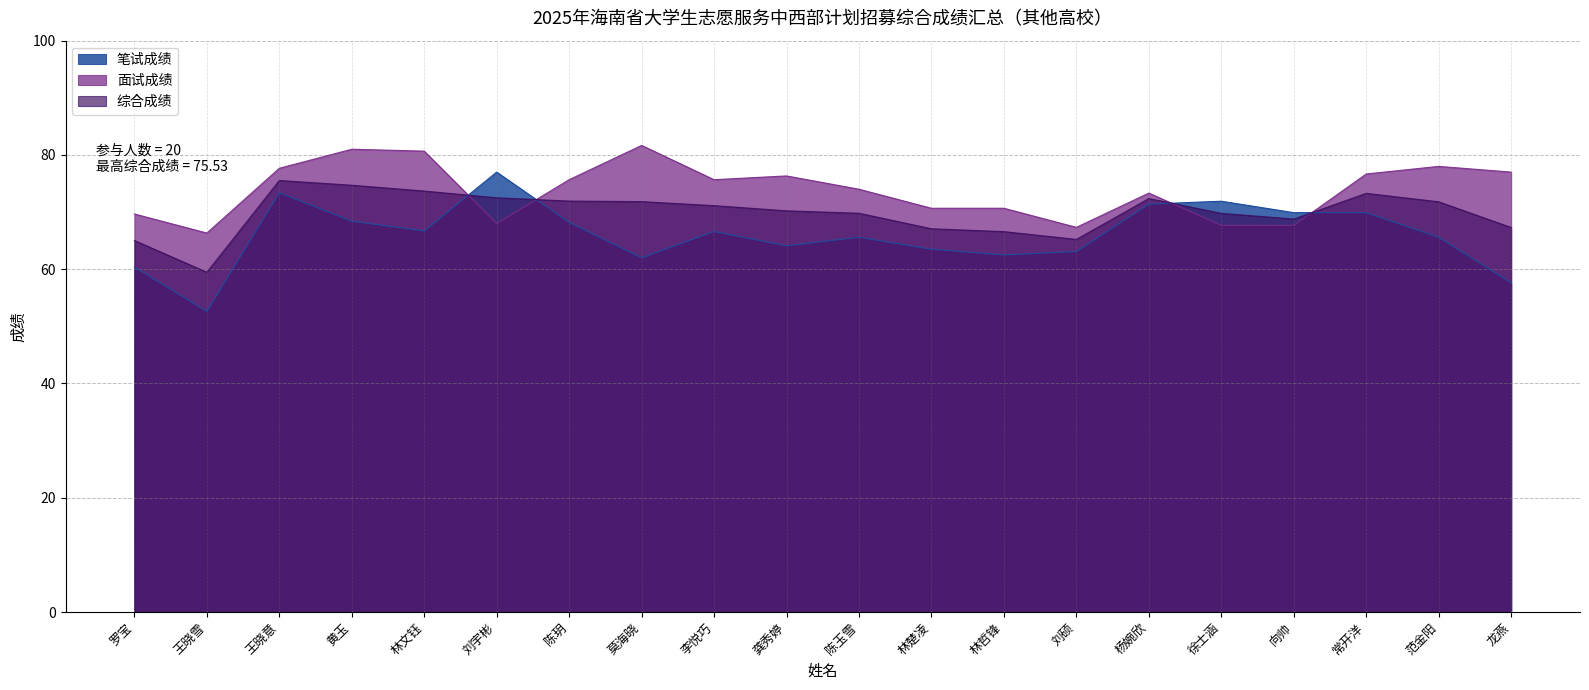

Reading right to left, extract all data points from this chart.

笔试成绩: 龙燕=57.6	范金阳=65.6	常开洋=69.9	向帅=69.9	徐士涵=71.9	杨婉欣=71.4	刘硕=63.1	林哲锋=62.5	林楚凌=63.5	陈玉雪=65.6	龚秀婷=64.1	李悦巧=66.6	莫海晓=62.0	陈玥=68.2	刘宇彬=77.0	林文钰=66.7	黄玉=68.4	王晓意=73.4	王晓雪=52.6	罗宝=60.4
面试成绩: 龙燕=77.0	范金阳=78.0	常开洋=76.7	向帅=67.7	徐士涵=67.7	杨婉欣=73.3	刘硕=67.3	林哲锋=70.7	林楚凌=70.7	陈玉雪=74.0	龚秀婷=76.3	李悦巧=75.7	莫海晓=81.7	陈玥=75.7	刘宇彬=68.0	林文钰=80.7	黄玉=81.0	王晓意=77.7	王晓雪=66.3	罗宝=69.7
综合成绩: 龙燕=67.3	范金阳=71.8	常开洋=73.3	向帅=68.8	徐士涵=69.8	杨婉欣=72.4	刘硕=65.2	林哲锋=66.6	林楚凌=67.1	陈玉雪=69.8	龚秀婷=70.2	李悦巧=71.1	莫海晓=71.8	陈玥=71.9	刘宇彬=72.5	林文钰=73.7	黄玉=74.7	王晓意=75.5	王晓雪=59.5	罗宝=65.0